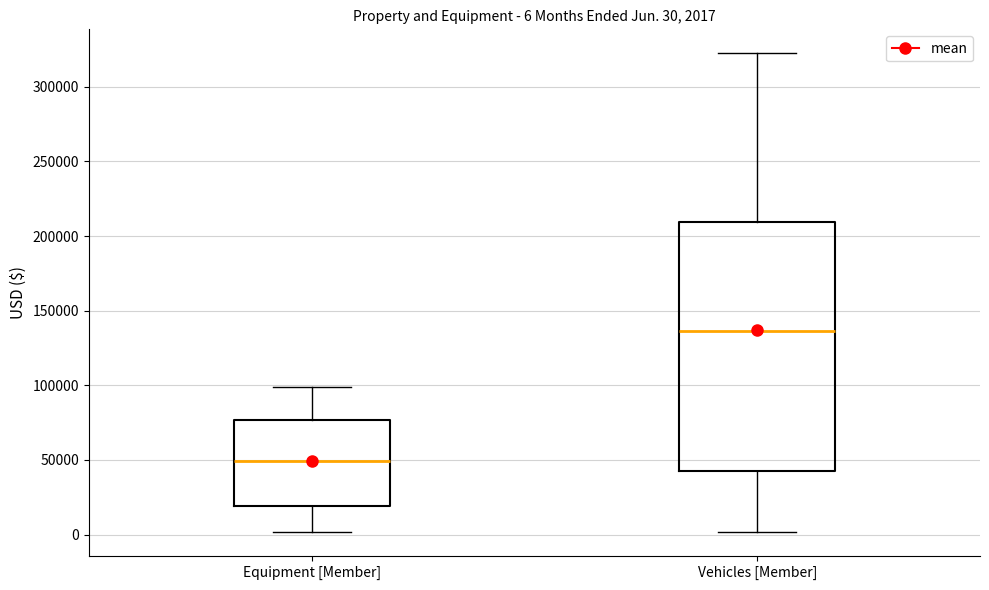

Comparing the boxes themselves (not the whiskers), which one is the tallest?

Vehicles [Member]